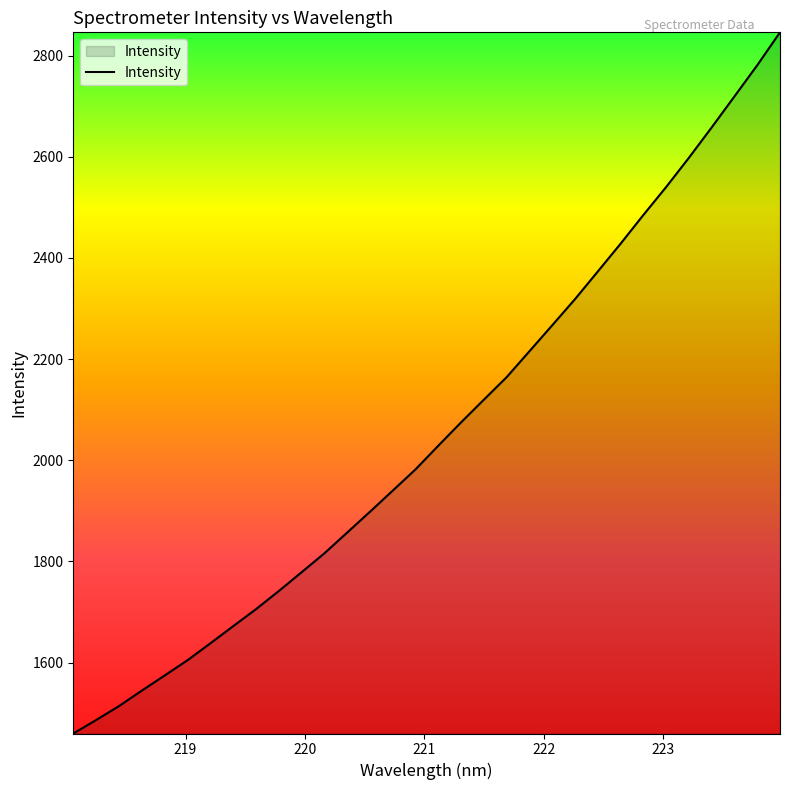

What is the maximum value shown in the chart?

2846.0